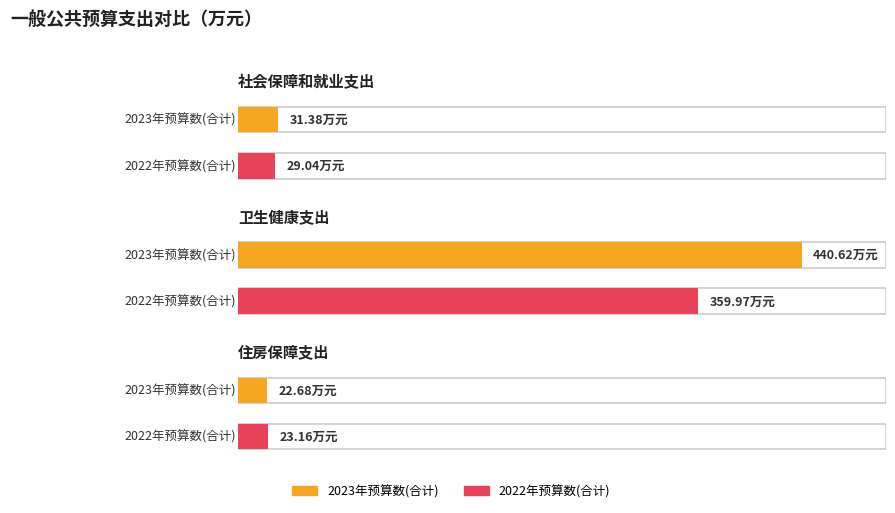

Which category has the lowest value in the 2022年预算数(合计) series?

住房保障支出